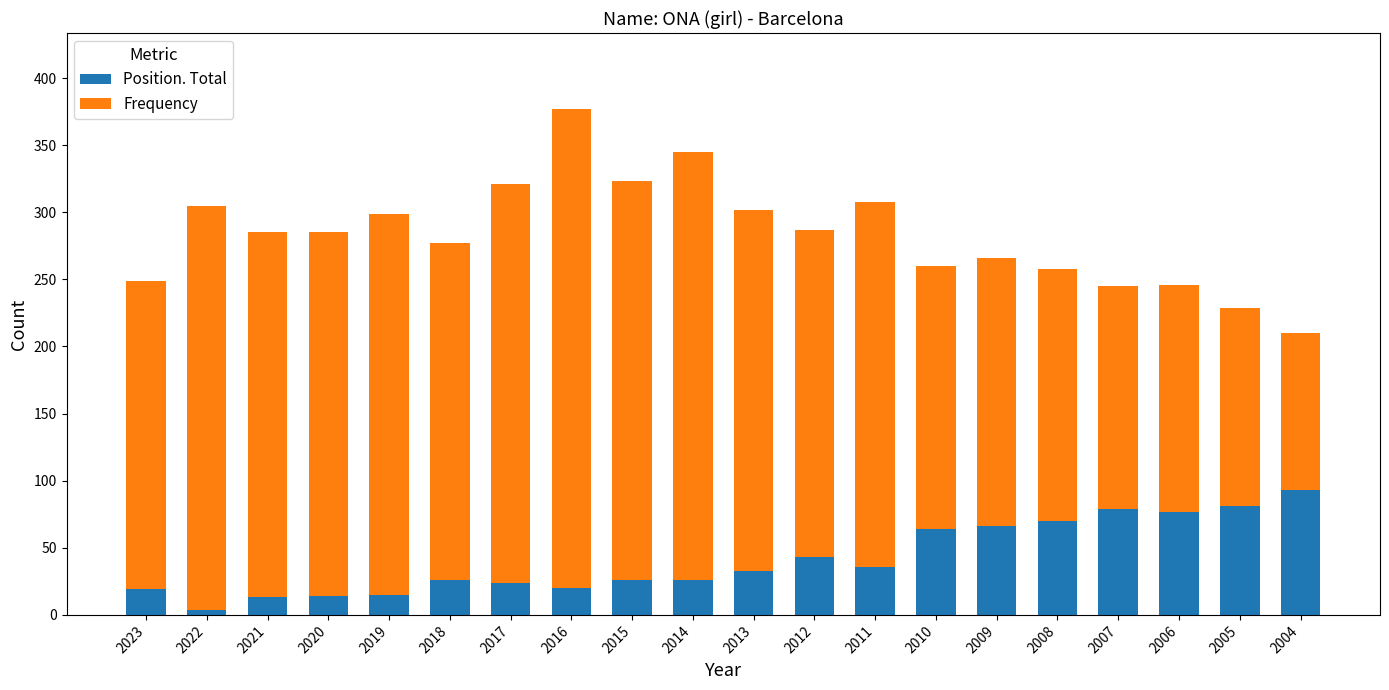

What is the difference between the Position. Total values at 2008 and 2012?

27